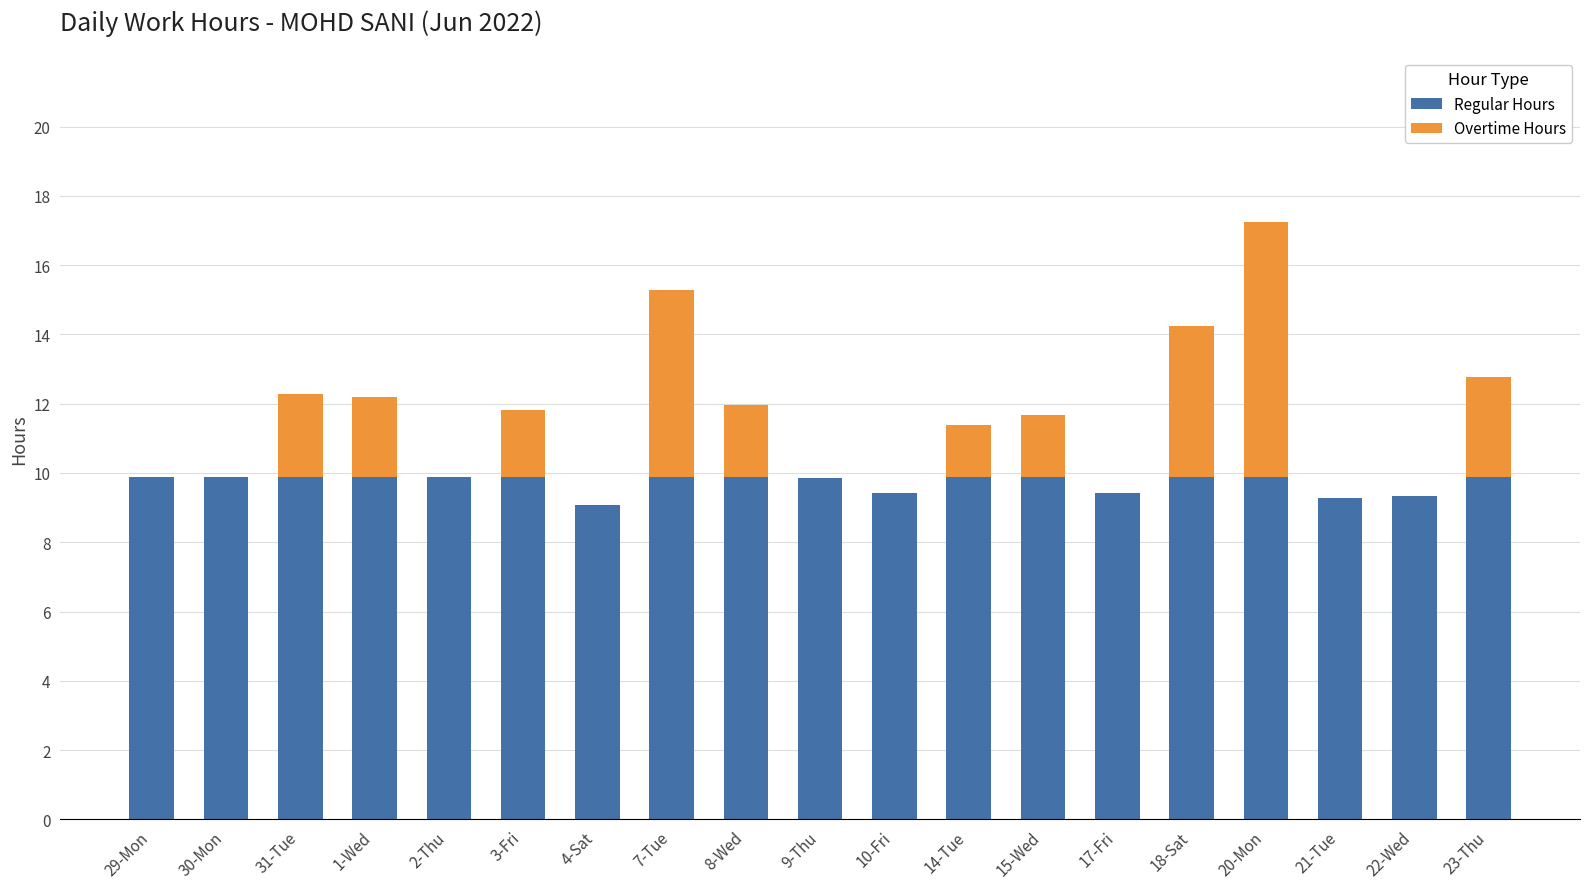

At which category is the sum across all series the highest?

20-Mon